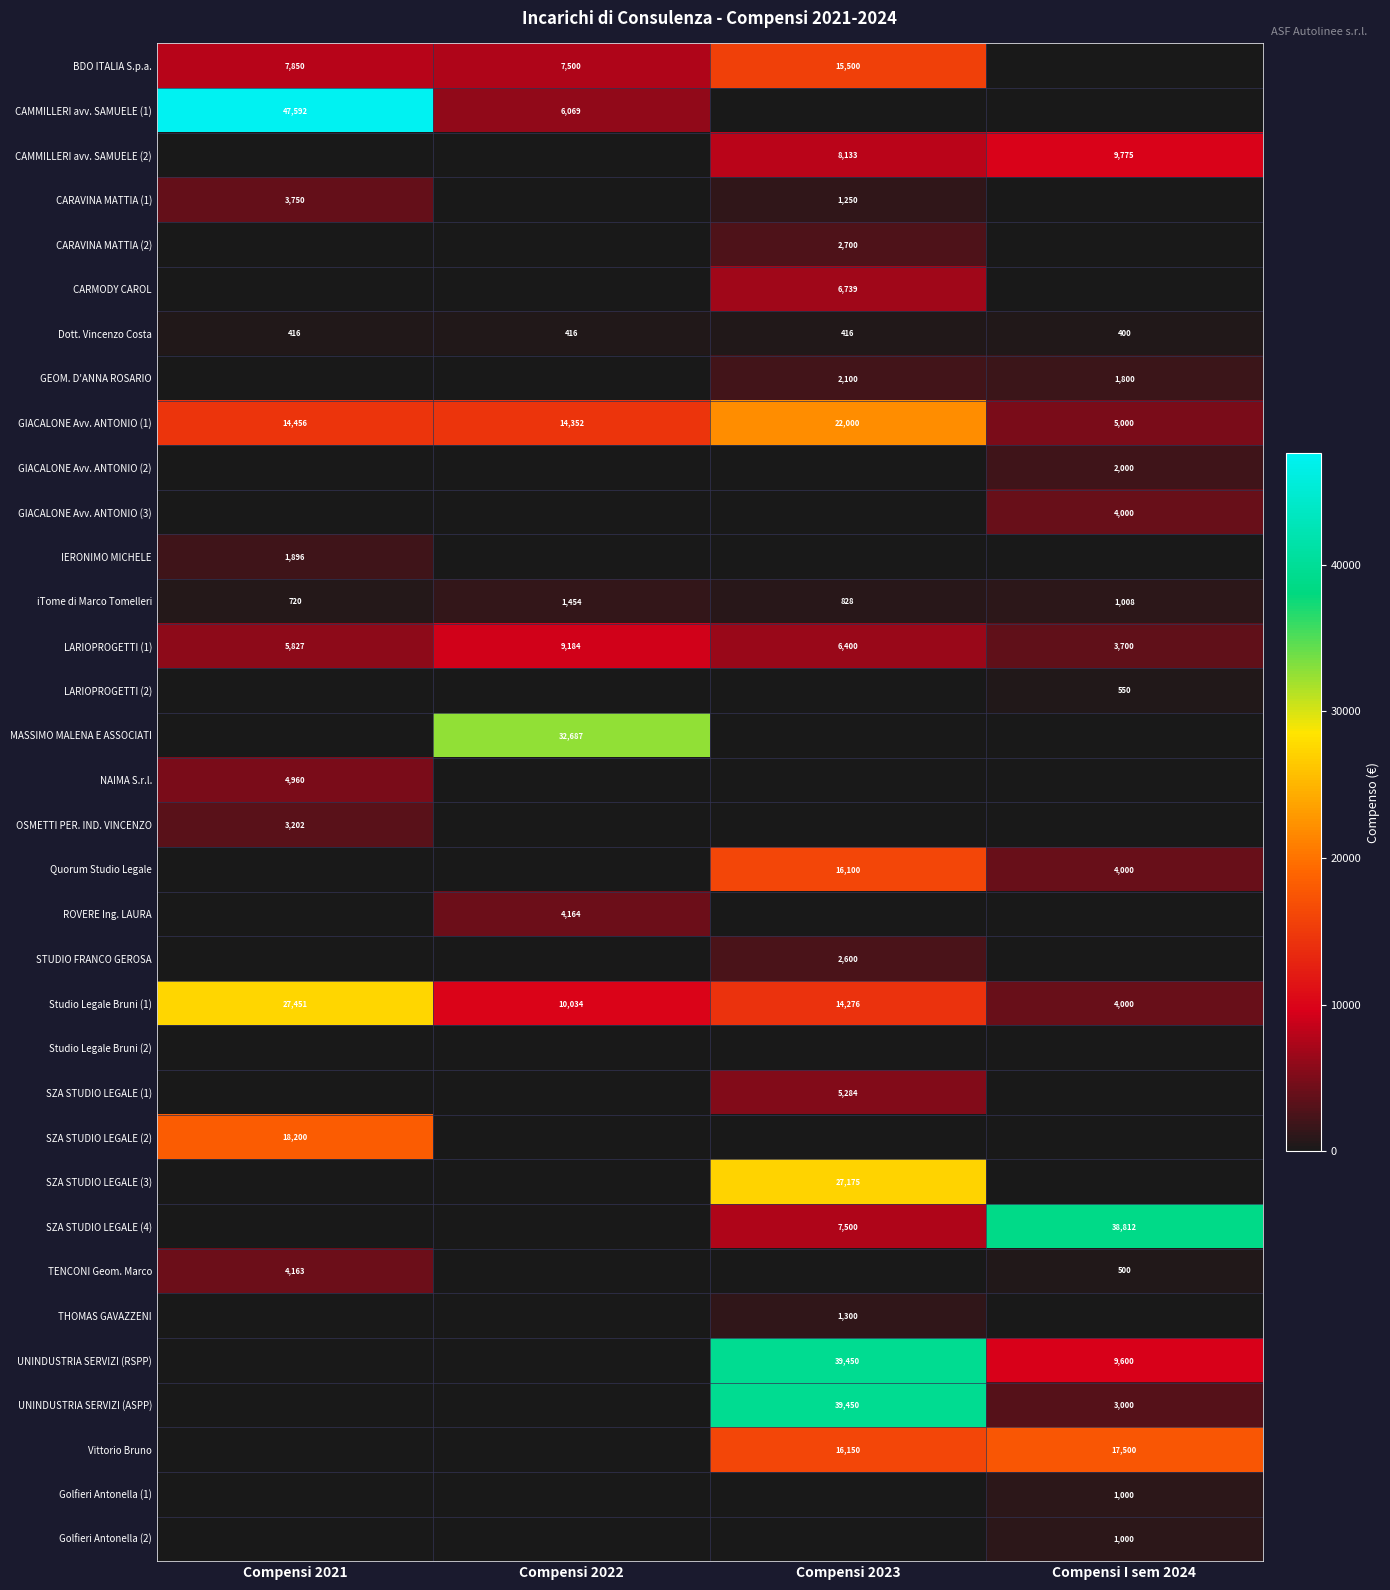

What is the difference between the highest and lowest values at Compensi 2023?

39450.0